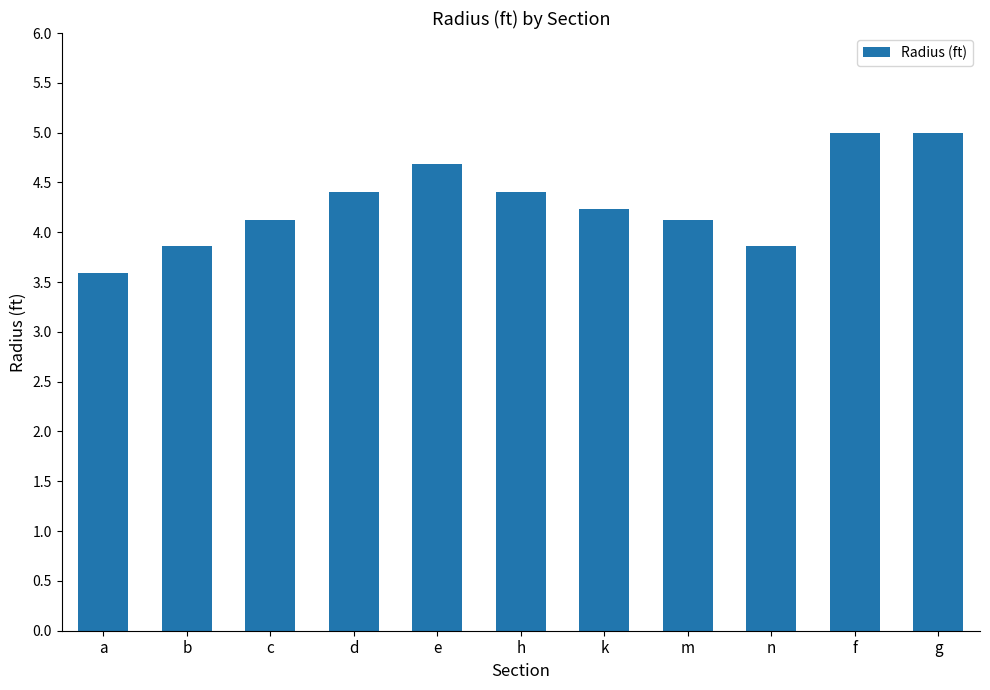

What position from the left is n?

9